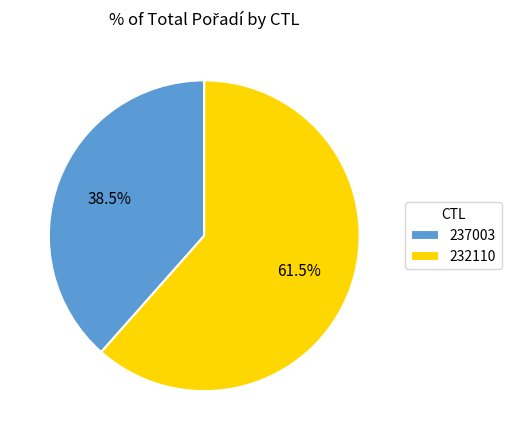

What is the total percentage of 237003 and 232110?

100.0%